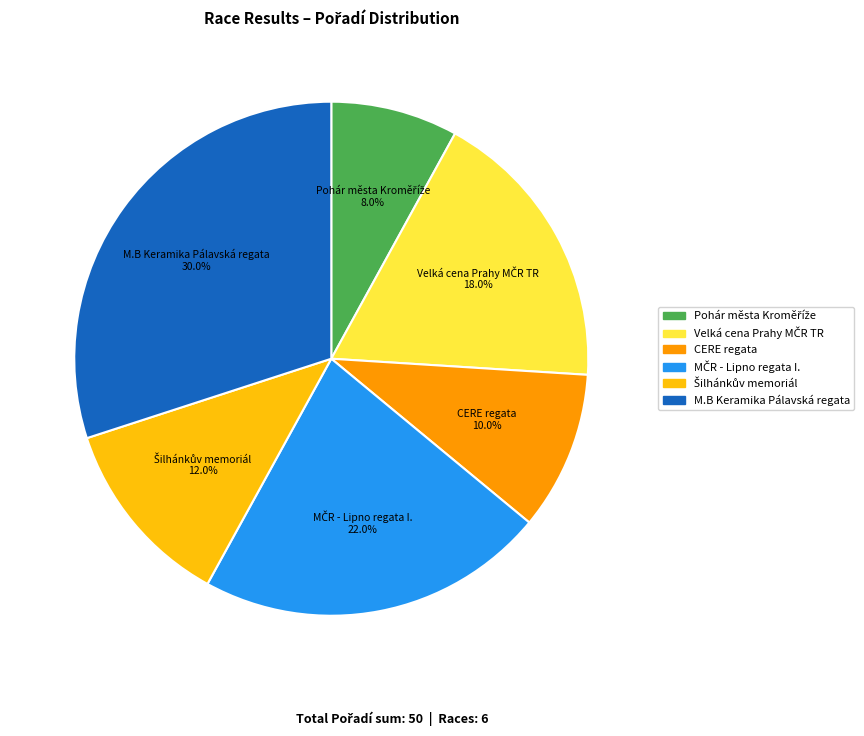

Is there any slice that represents more than half of the pie?

No